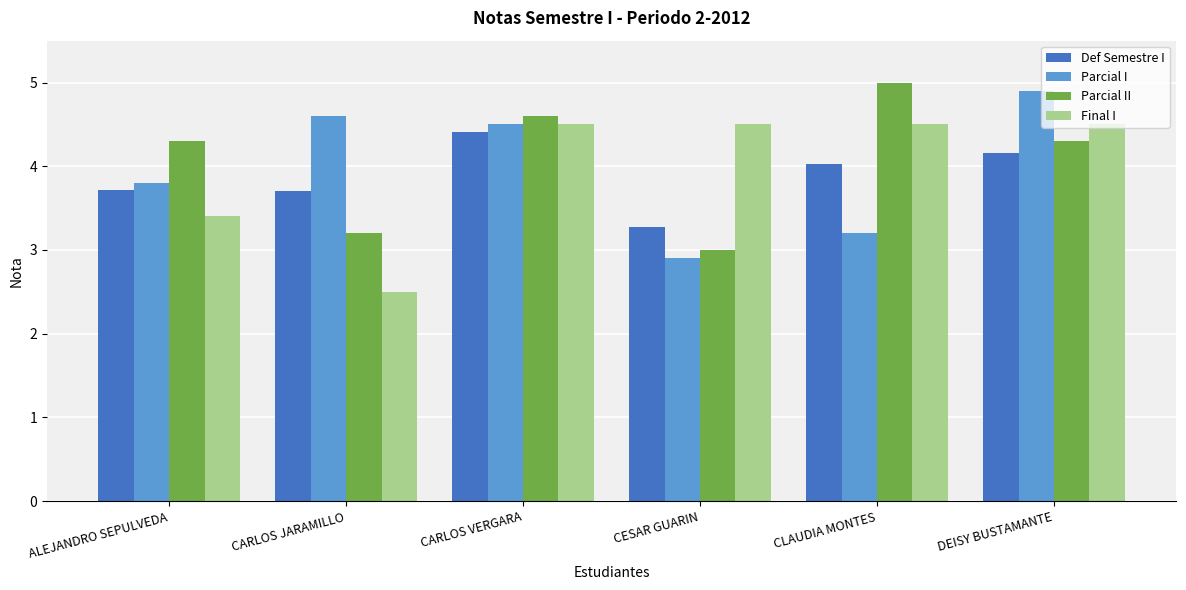

Are the bars horizontal?

No